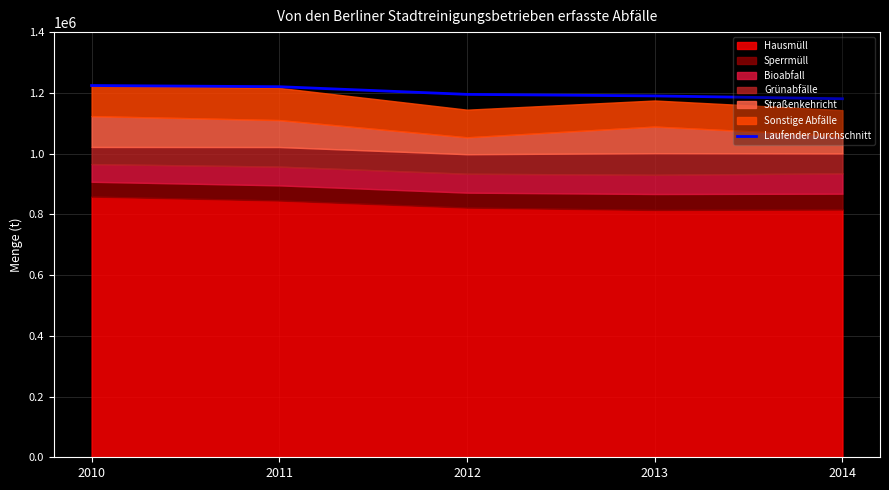

What is the sum of all values?

6009810